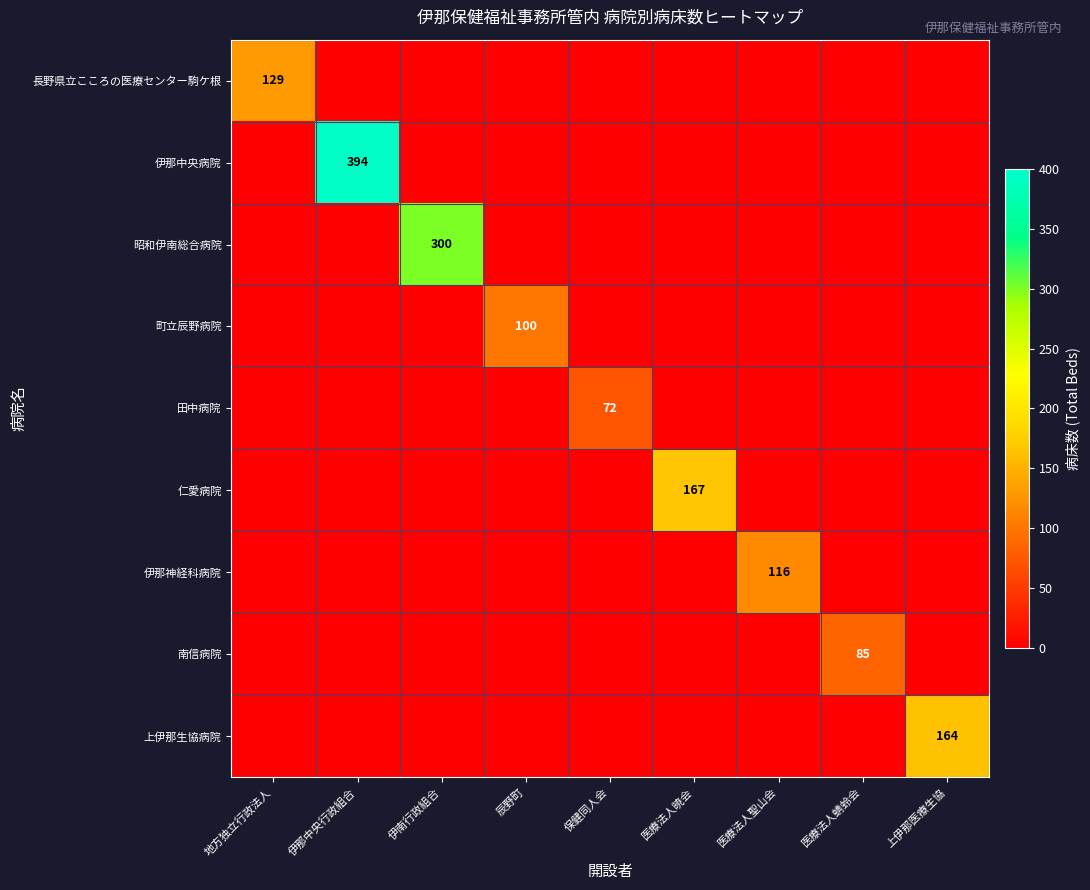

What is the spread (max minus min) of values at 医療法人蜻蛉会?

85